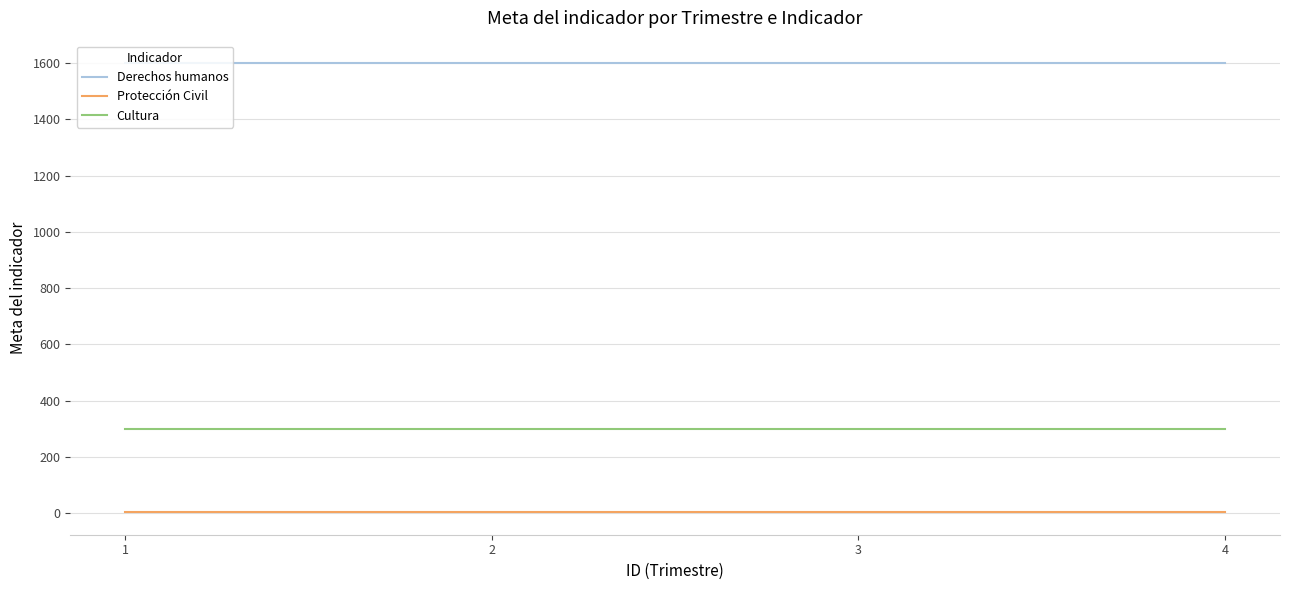

What is the maximum value shown in the chart?

1600